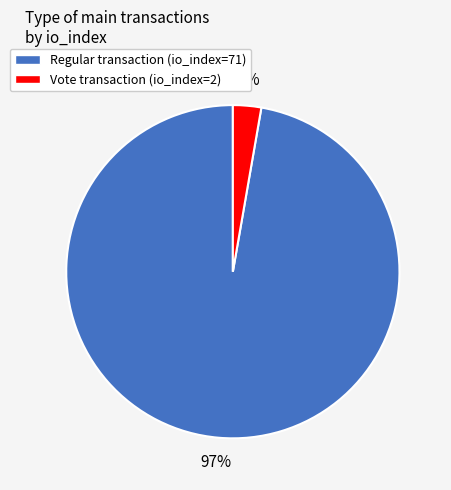

Do Vote transaction (io_index=2) and Regular transaction (io_index=71) together represent more than half of the pie?

Yes